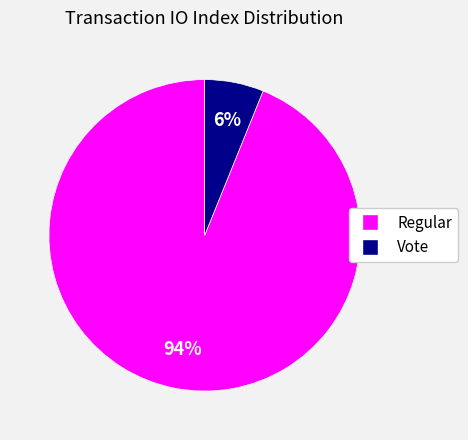

To the nearest percent, what is the average slice percentage?

50%